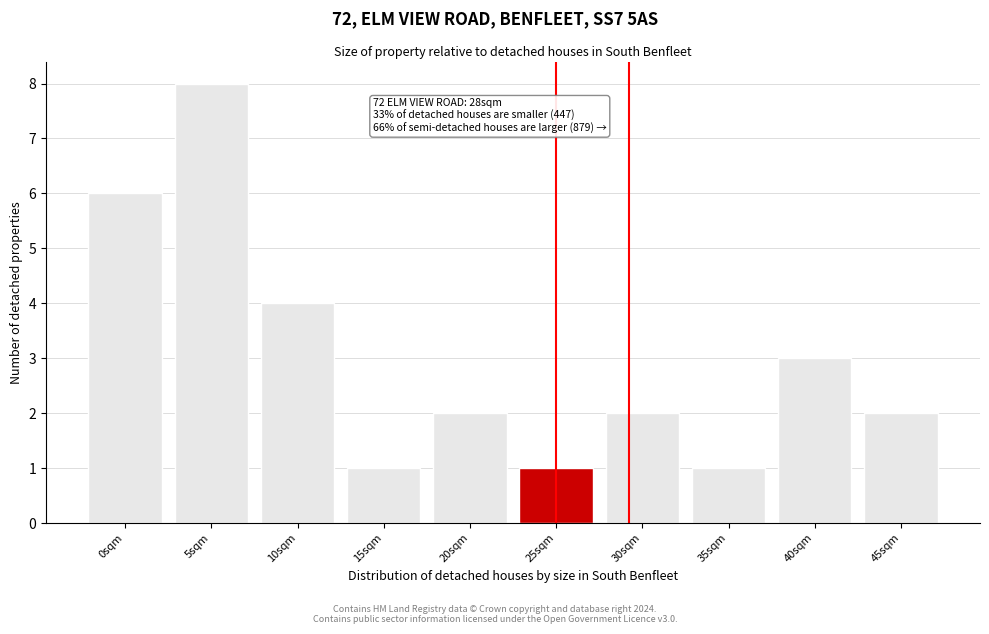

Reading right to left, what are all the values shown in this chart?

2	3	1	2	1	2	1	4	8	6